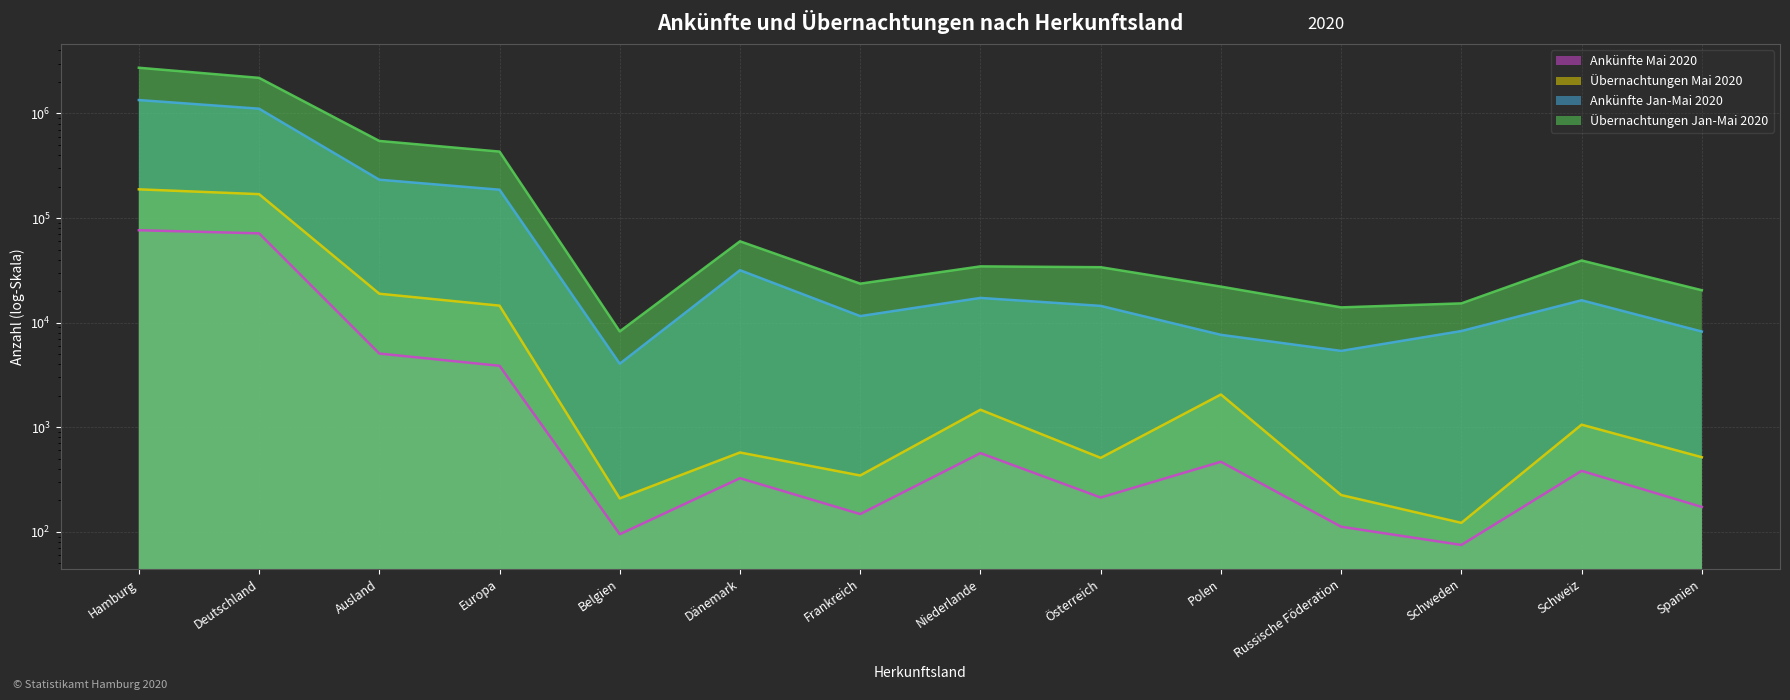

What is the value of the Übernachtungen Mai 2020 point at the 11th from the left?

225